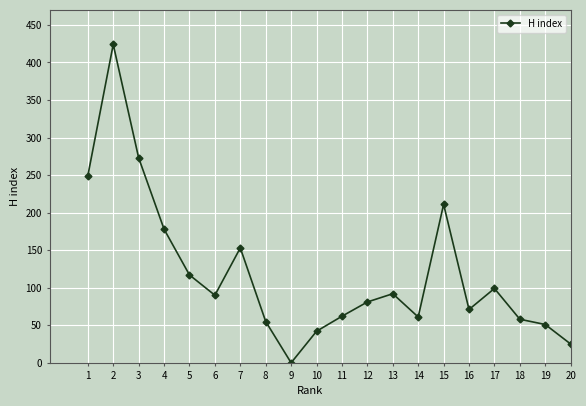

What is the change in value from 1 to 12?

-168